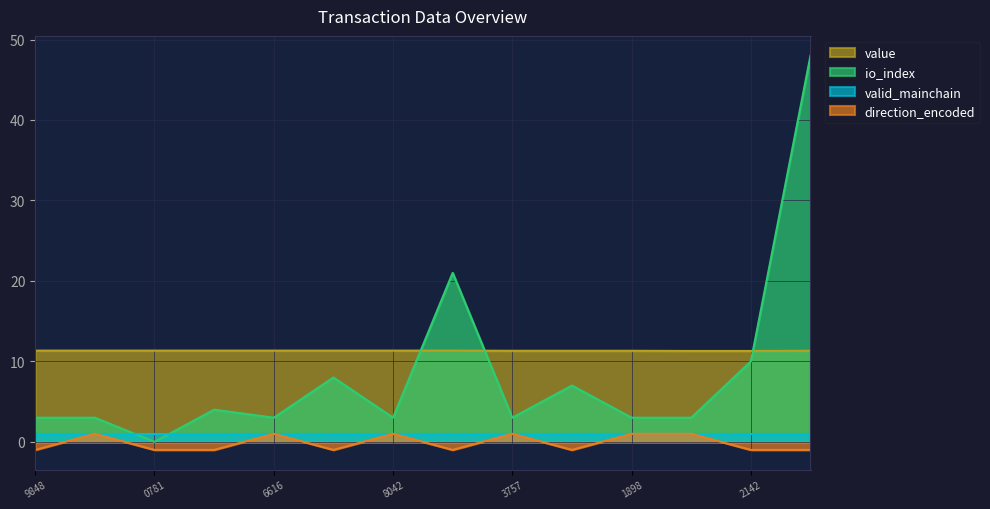

What is the value of the value point at the 14th from the left?

11.3